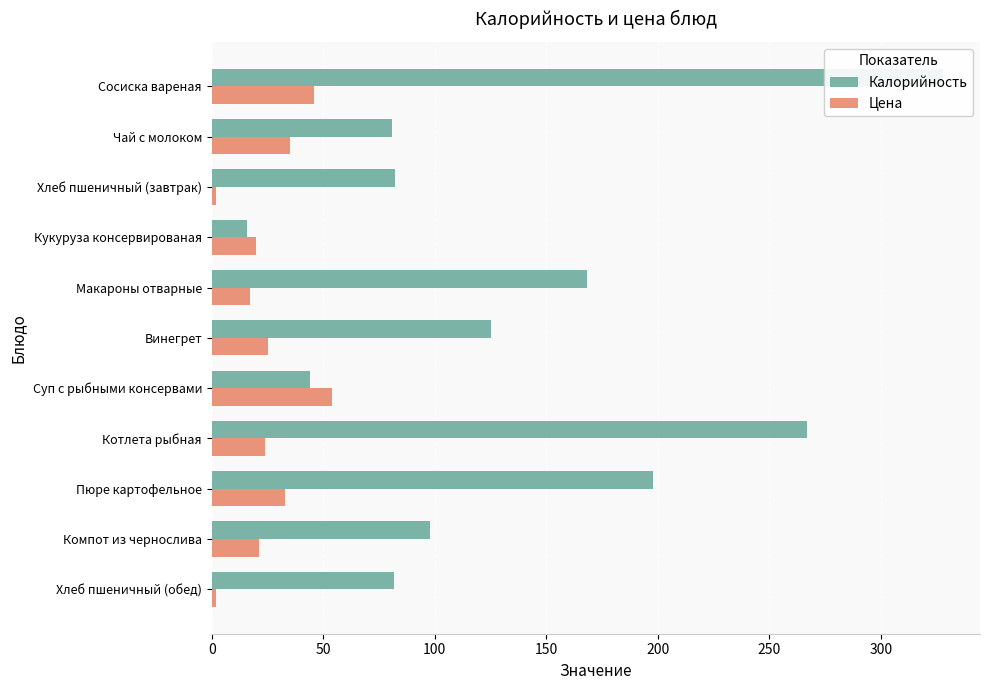

What is the value of the Калорийность bar at the 6th from the left?

125.0